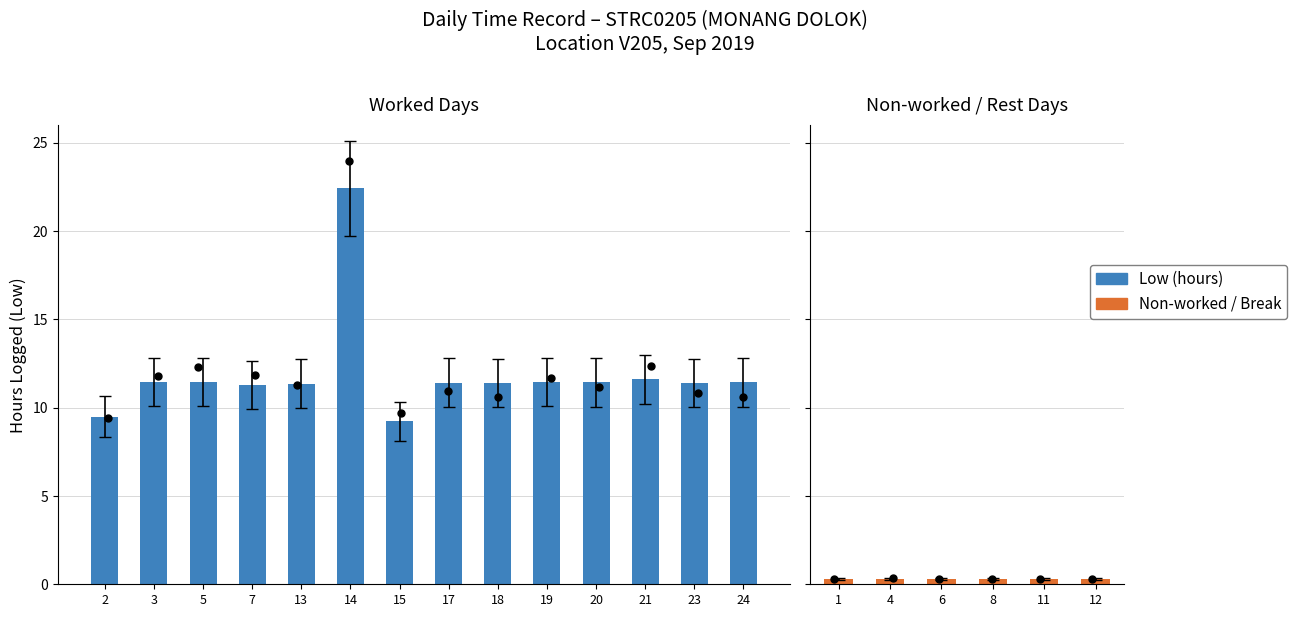

At which category is the sum across all series the highest?

14